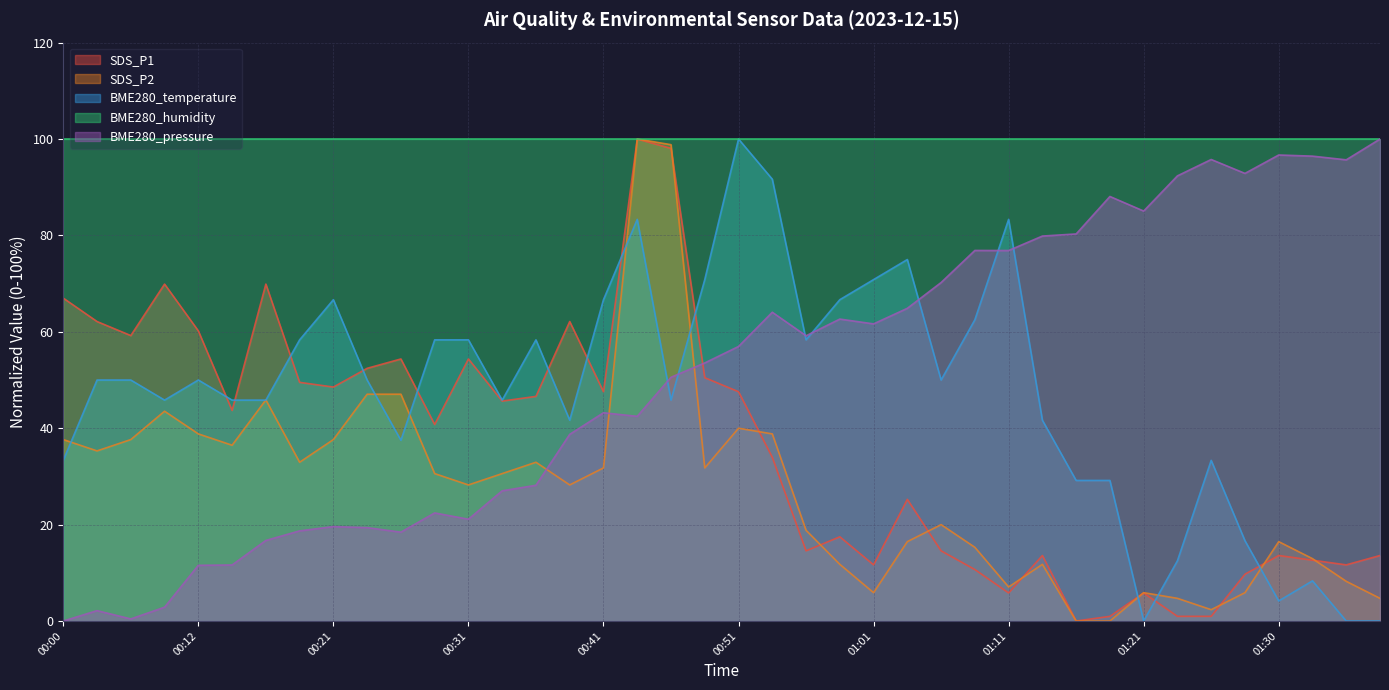

Where does the SDS_P1 series first go above 43?

00:00